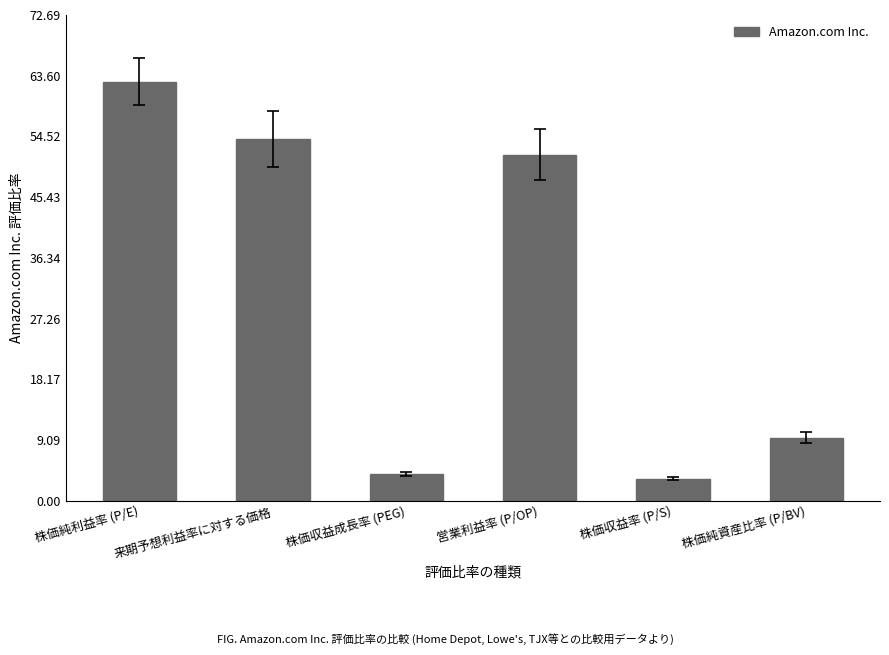

List the labels in order of value, largest first.

株価純利益率 (P/E), 来期予想利益率に対する価格, 営業利益率 (P/OP), 株価純資産比率 (P/BV), 株価収益成長率 (PEG), 株価収益率 (P/S)